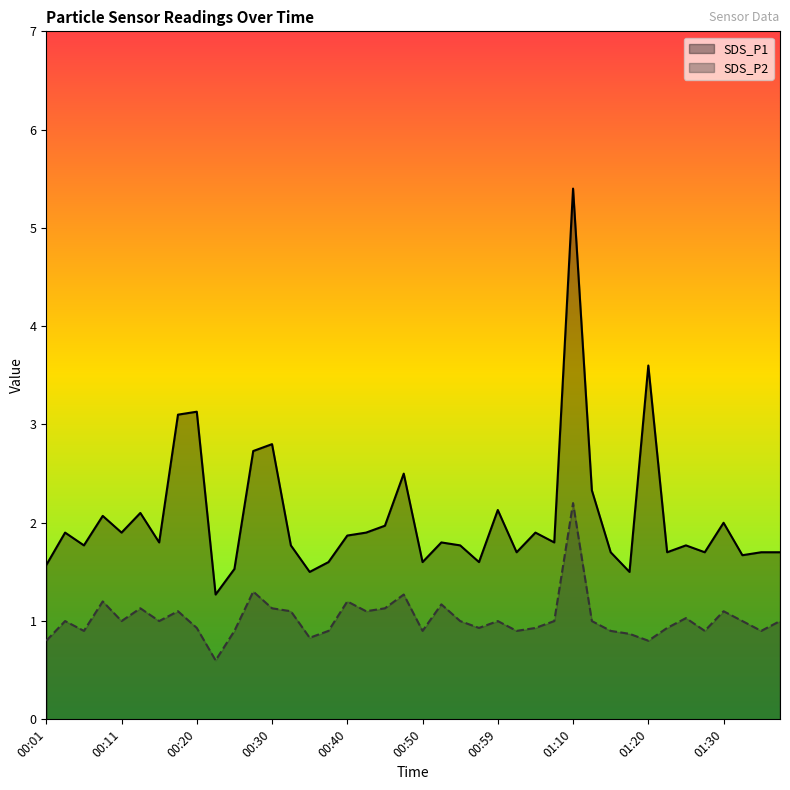

True or false: SDS_P2 and SDS_P1 intersect in this chart.

False